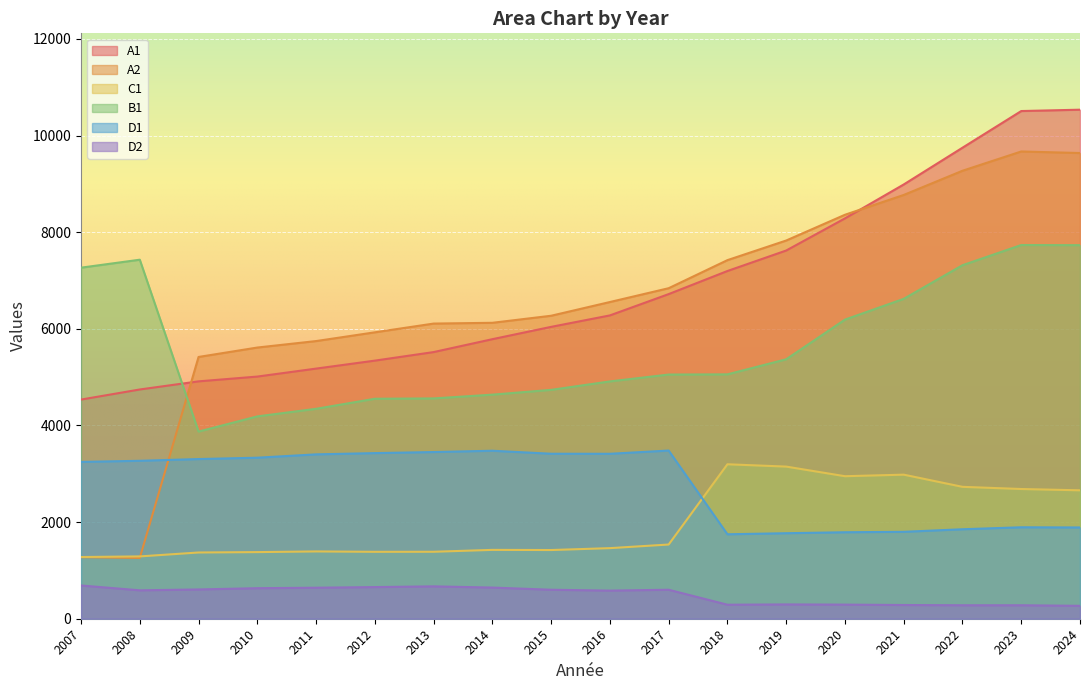

At how many categories does at least one series exceed 5234?

18